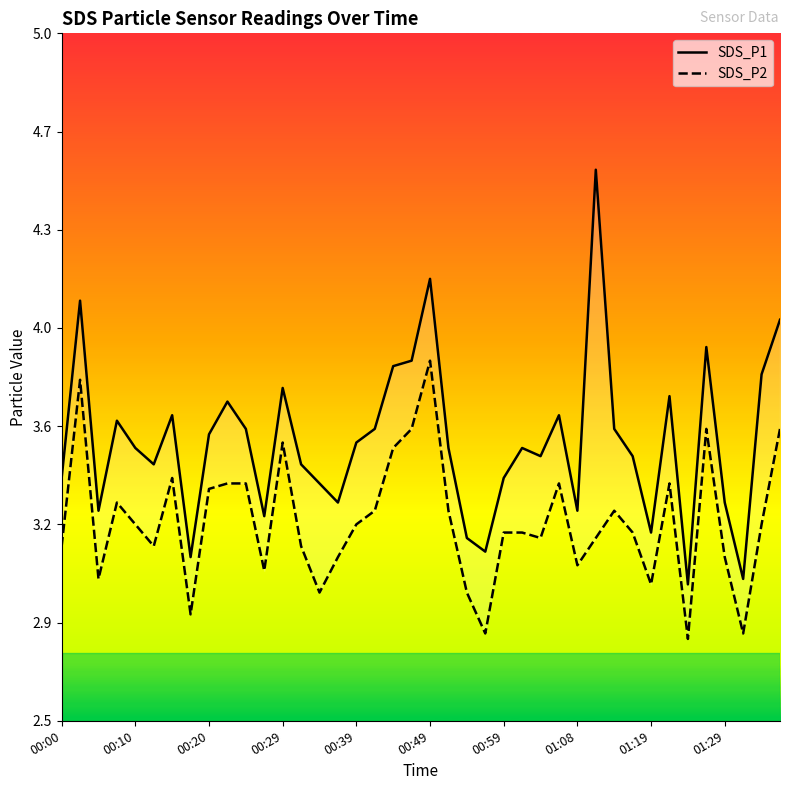

What is the value of the SDS_P1 point at the 23rd from the left?

3.2